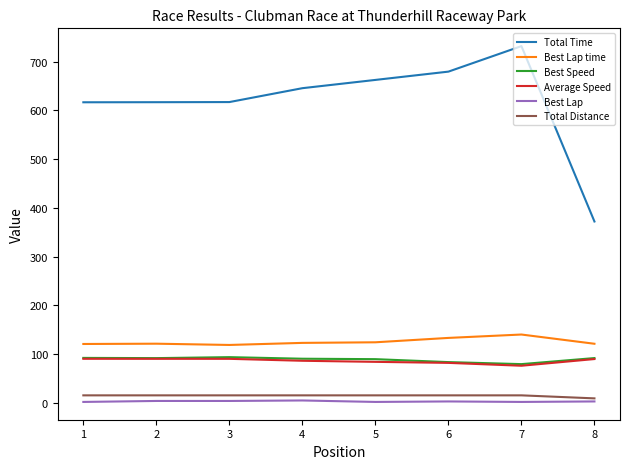

What is the sum of the Best Speed values at 8 and 7?

171.5